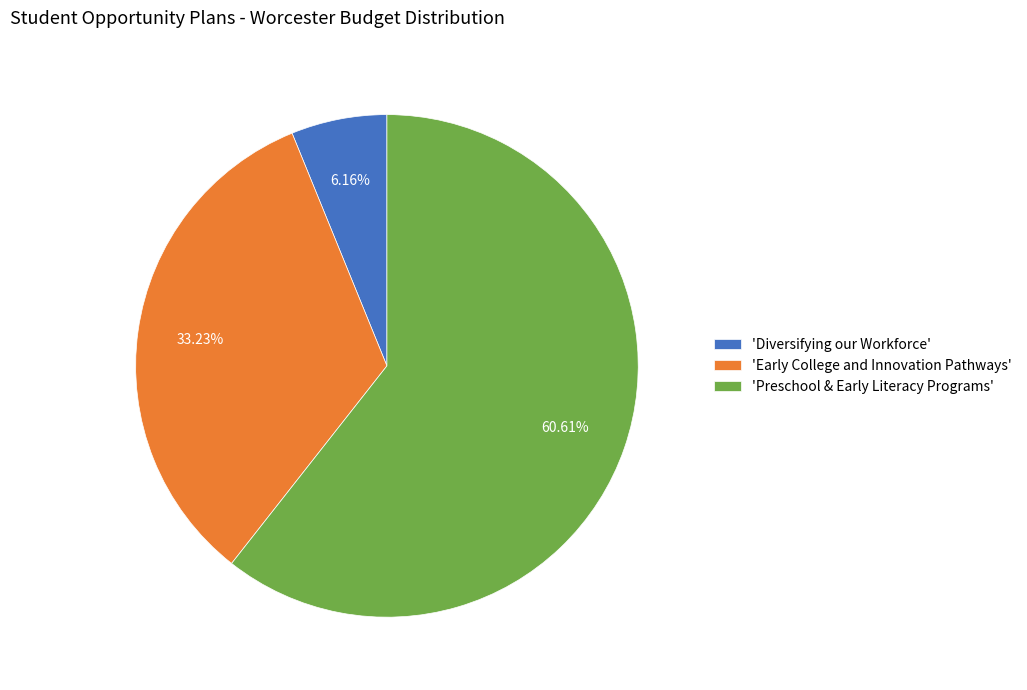

Which slice is the largest?

'Preschool & Early Literacy Programs'